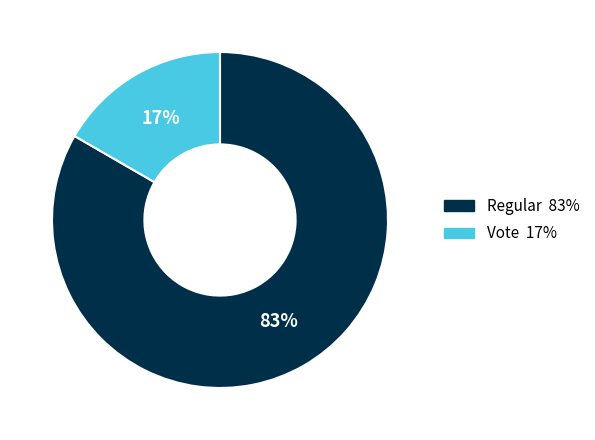

To the nearest percent, what percentage of the pie is Vote?

17%